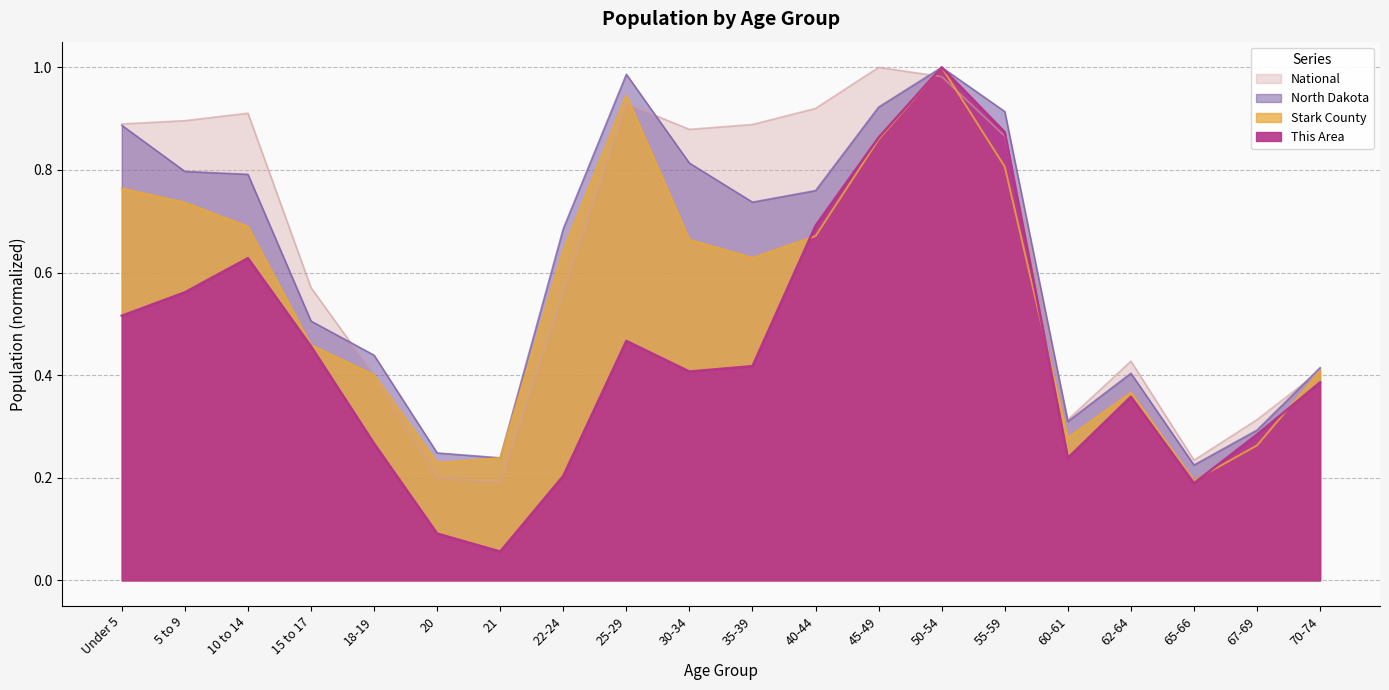

Between 62-64 and 65-66, which series saw the biggest shift?

National